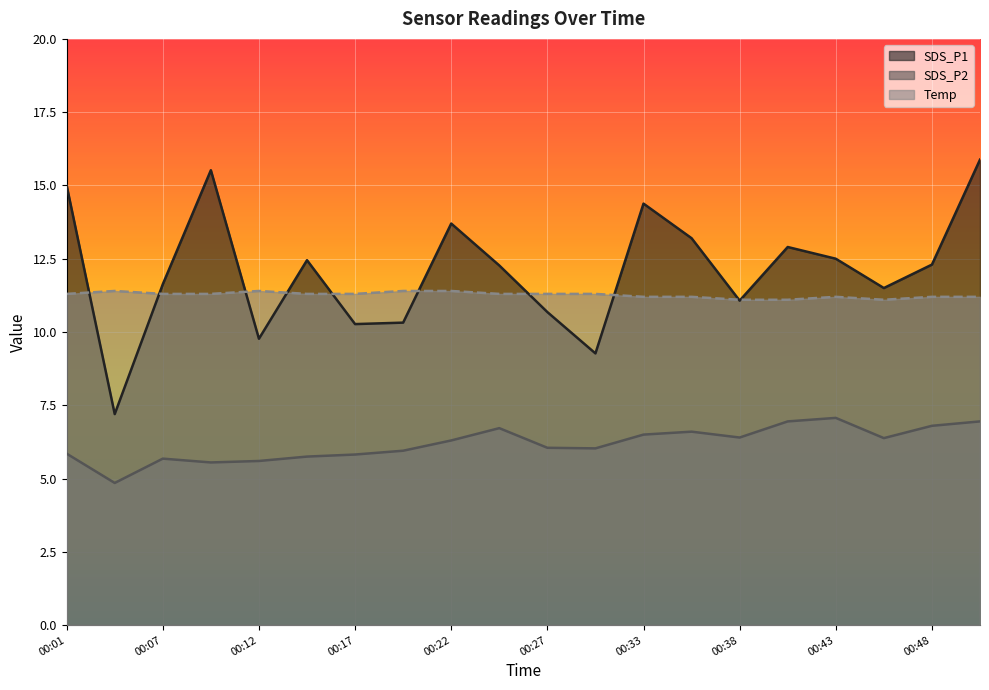

Reading right to left, extract all data points from this chart.

SDS_P1: 00:51=15.9	00:48=12.3	00:46=11.5	00:43=12.5	00:41=12.9	00:38=11.1	00:35=13.2	00:33=14.4	00:30=9.3	00:27=10.7	00:25=12.3	00:22=13.7	00:19=10.3	00:17=10.3	00:14=12.4	00:12=9.8	00:09=15.5	00:07=11.6	00:04=7.2	00:01=15.0
SDS_P2: 00:51=7.0	00:48=6.8	00:46=6.4	00:43=7.1	00:41=7.0	00:38=6.4	00:35=6.6	00:33=6.5	00:30=6.0	00:27=6.0	00:25=6.7	00:22=6.3	00:19=6.0	00:17=5.8	00:14=5.8	00:12=5.6	00:09=5.5	00:07=5.7	00:04=4.8	00:01=5.8
Temp: 00:51=11.2	00:48=11.2	00:46=11.1	00:43=11.2	00:41=11.1	00:38=11.1	00:35=11.2	00:33=11.2	00:30=11.3	00:27=11.3	00:25=11.3	00:22=11.4	00:19=11.4	00:17=11.3	00:14=11.3	00:12=11.4	00:09=11.3	00:07=11.3	00:04=11.4	00:01=11.3